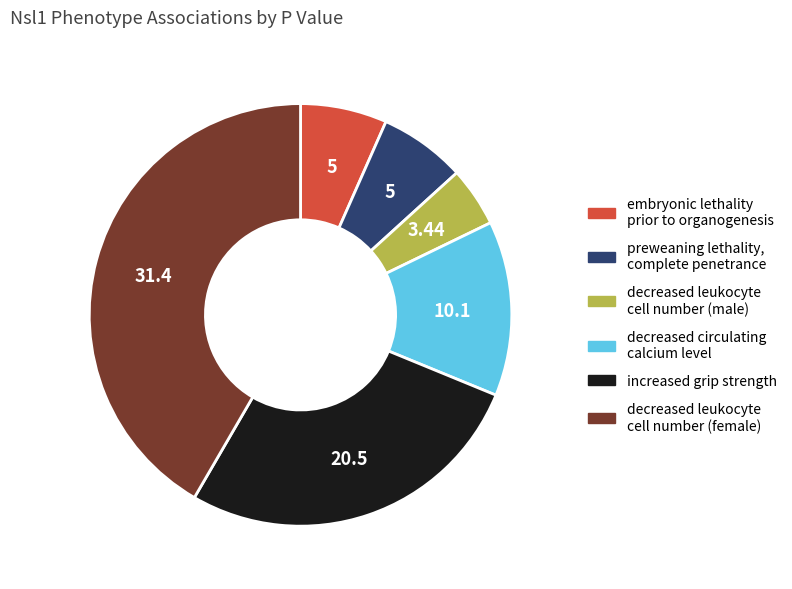

What is the largest slice in the pie chart?

decreased leukocyte cell number (female)